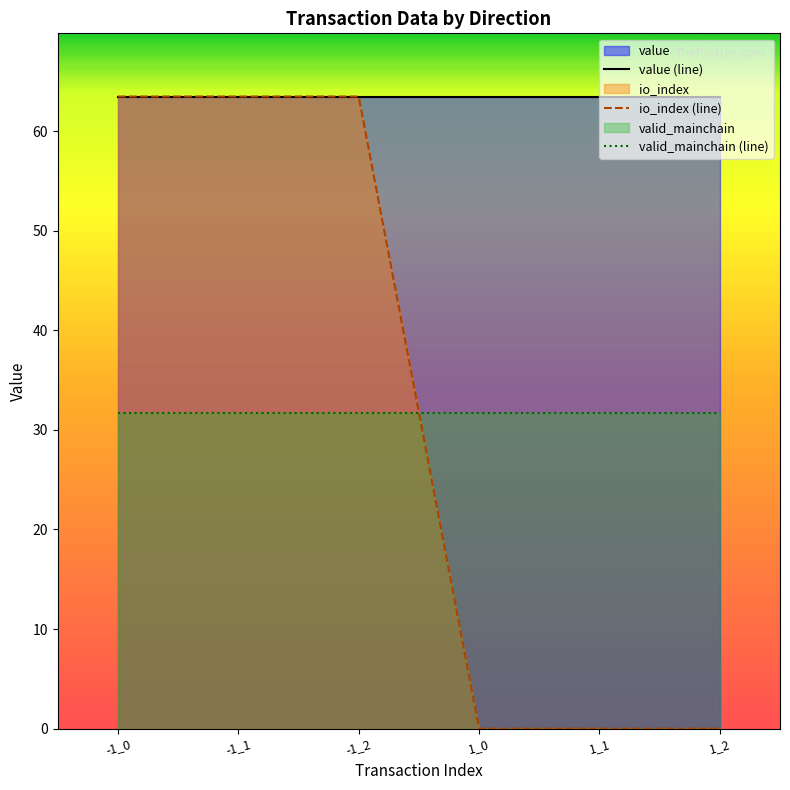

Does the chart have visible grid lines?

No